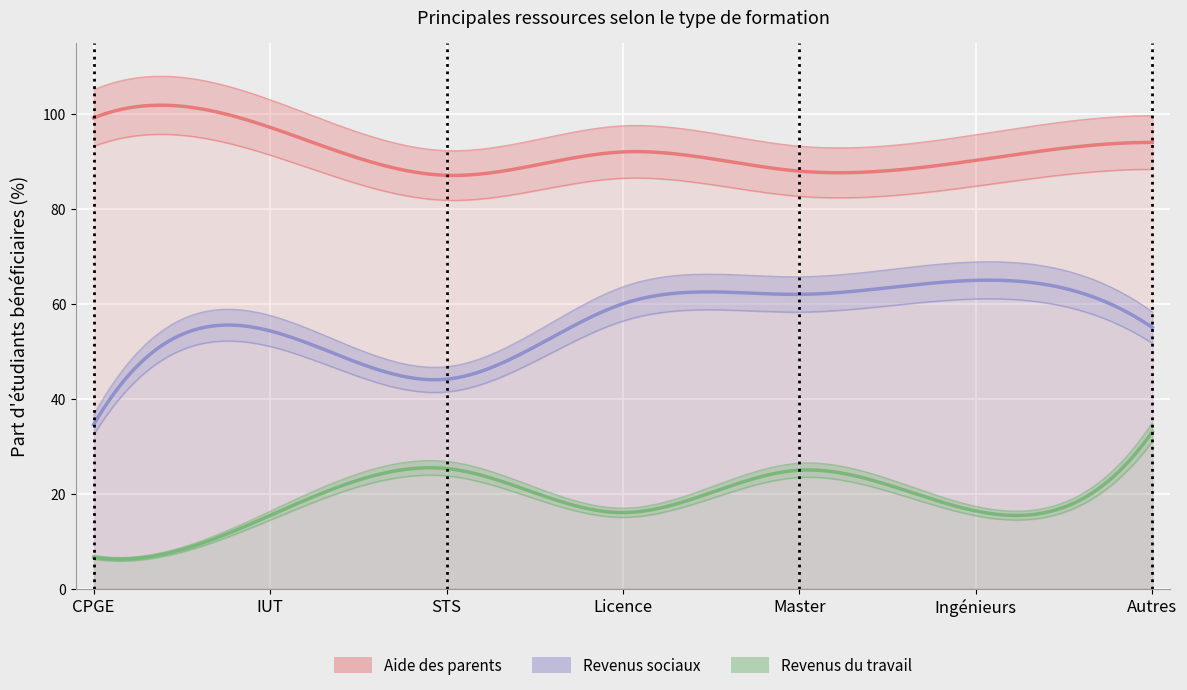

What is the difference between the maximum and minimum values in the Revenus du travail series?

26.4